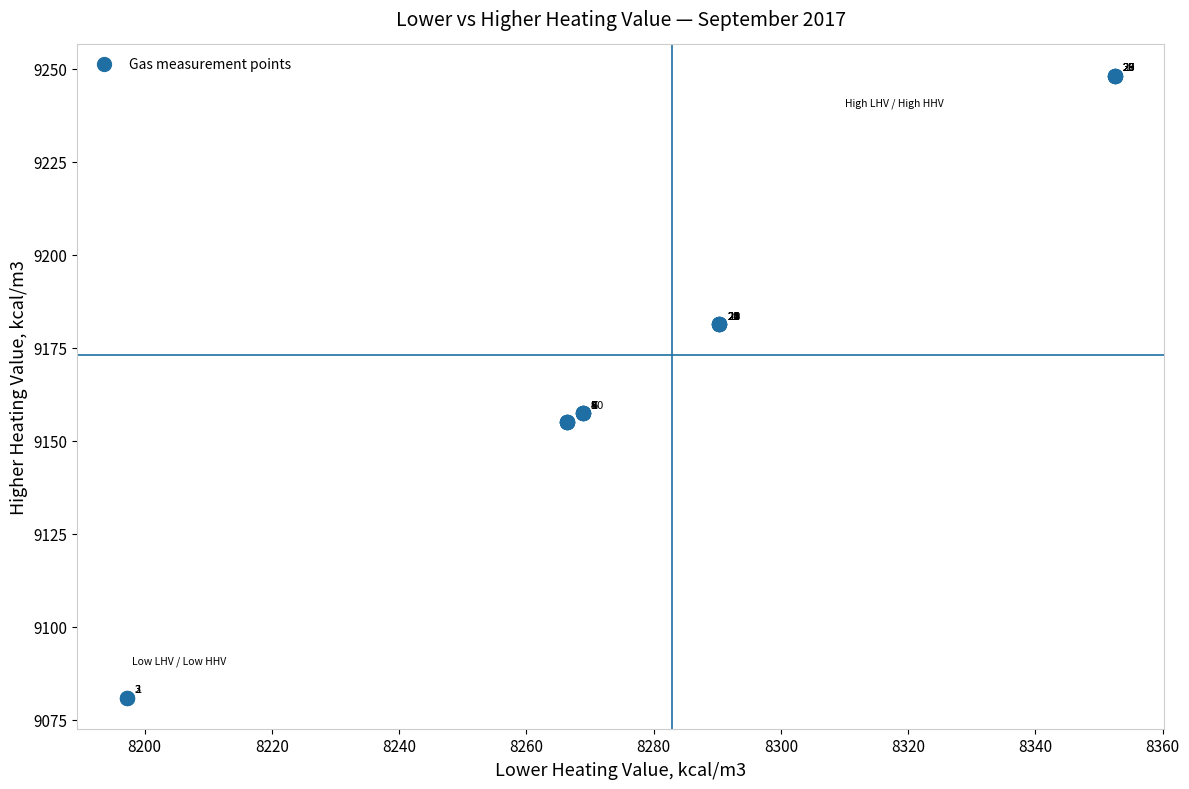

What Y value in the scatter plot is closest to 9164?

9157.4